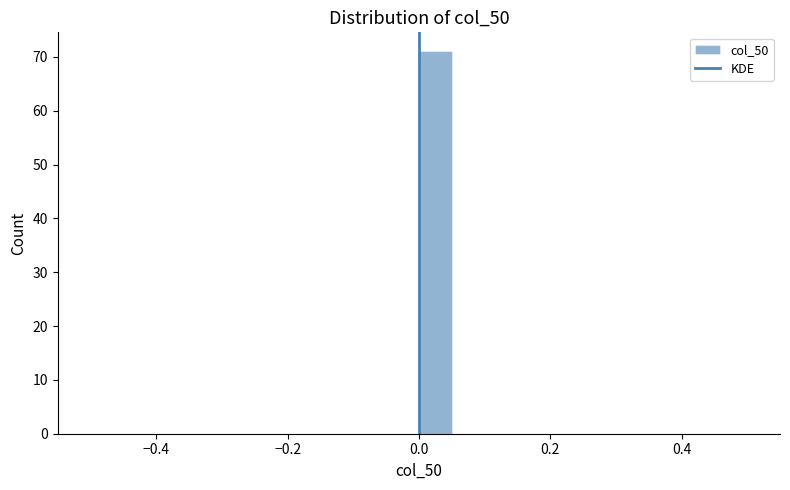

Read against the x-axis, roughly where is the centre of the tallest bar?

0.02